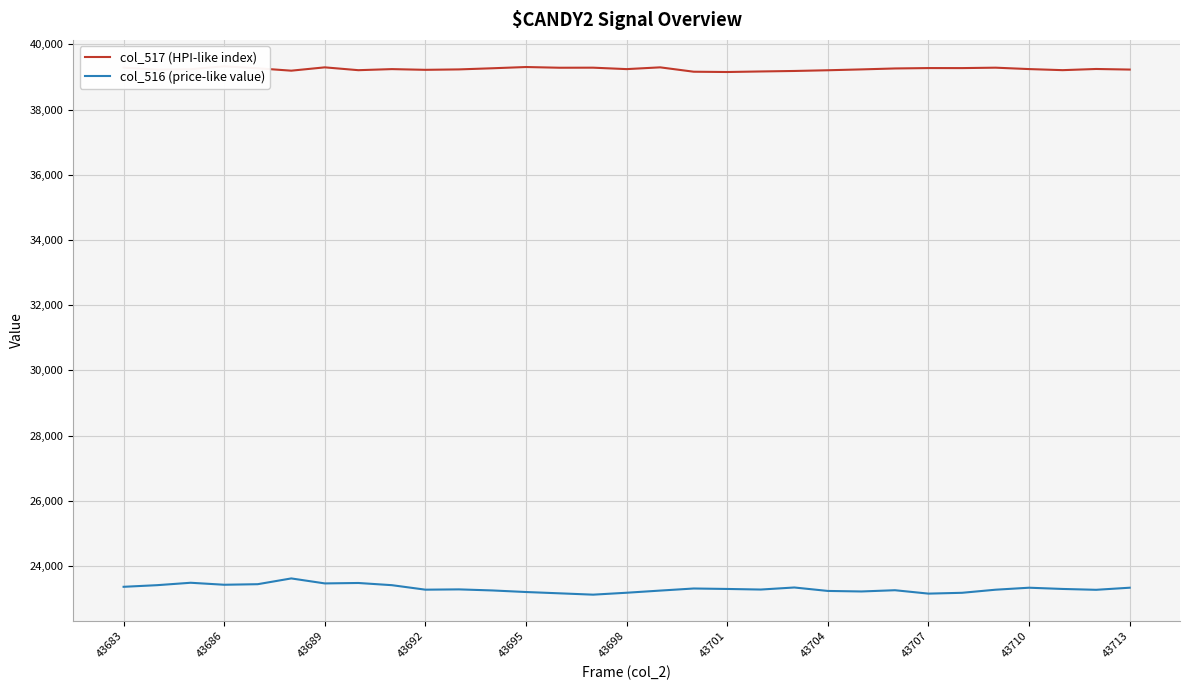

What is the highest value of the col_516 (price-like value) series?

23619